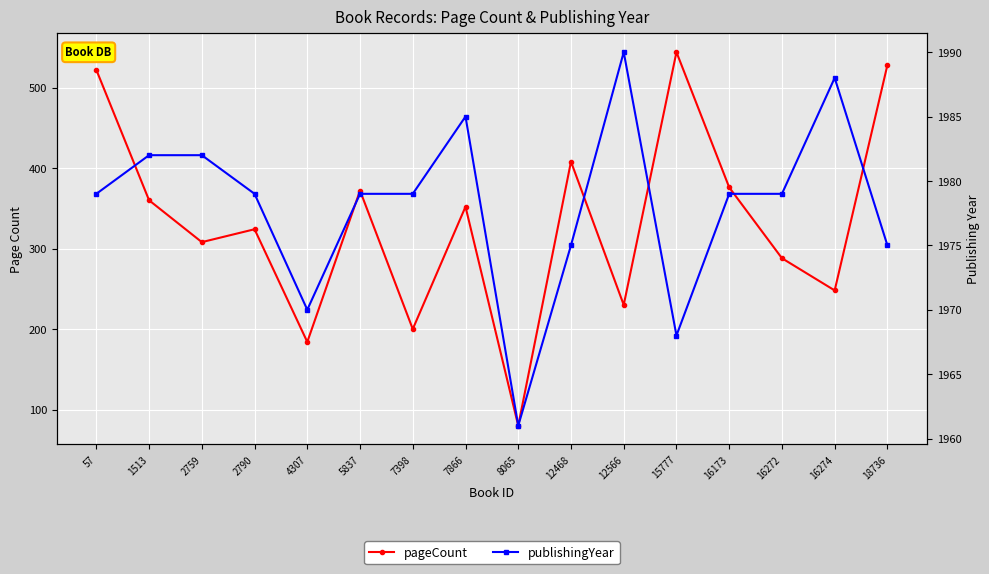

Reading left to right, transcribe all the data shown in this chart.

pageCount: 522	360	308	324	184	372	200	352	80	408	230	544	376	288	248	528
publishingYear: 1979	1982	1982	1979	1970	1979	1979	1985	1961	1975	1990	1968	1979	1979	1988	1975